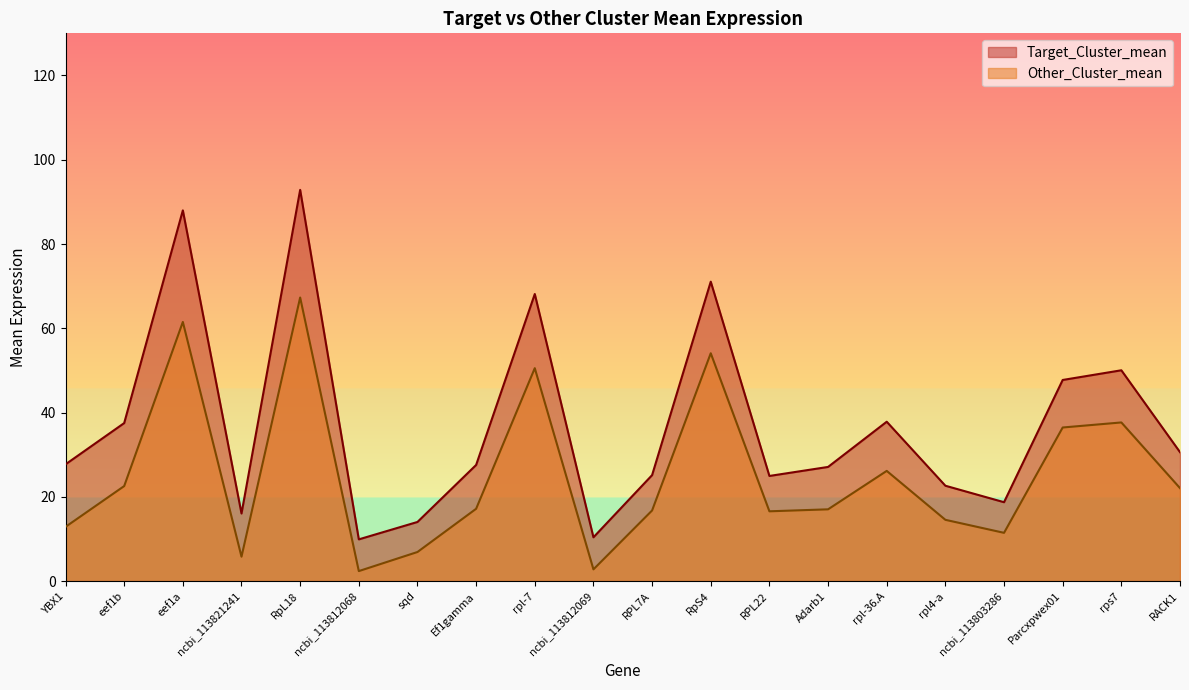

List the labels in order of Other_Cluster_mean value, largest first.

RpL18, eef1a, RpS4, rpl-7, rps7, Parcxpwex01, rpl-36.A, eef1b, RACK1, Ef1gamma, Adarb1, RPL7A, RPL22, rpl4-a, YBX1, ncbi_113803286, sqd, ncbi_113821241, ncbi_113812069, ncbi_113812068